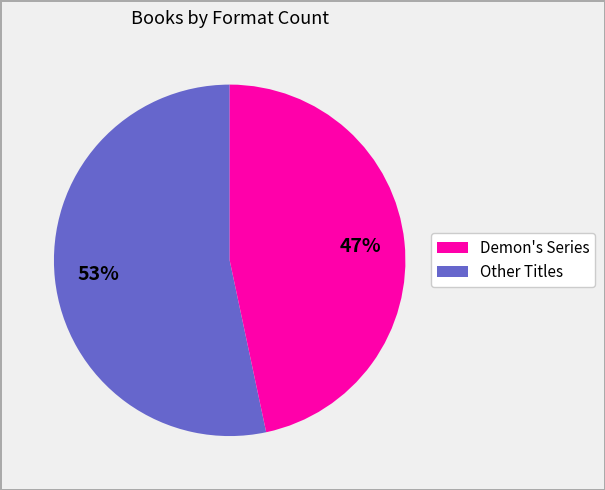

Is there a majority slice in this chart?

Yes